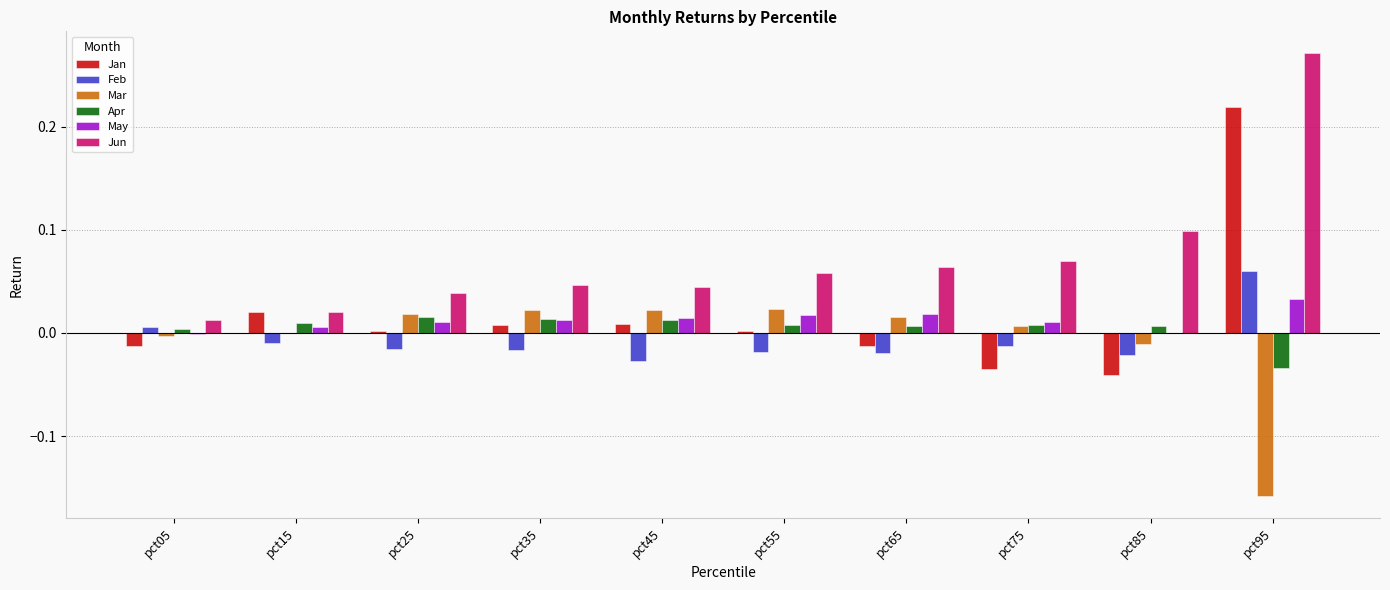

Which series changed the most between pct35 and pct95?

Jun